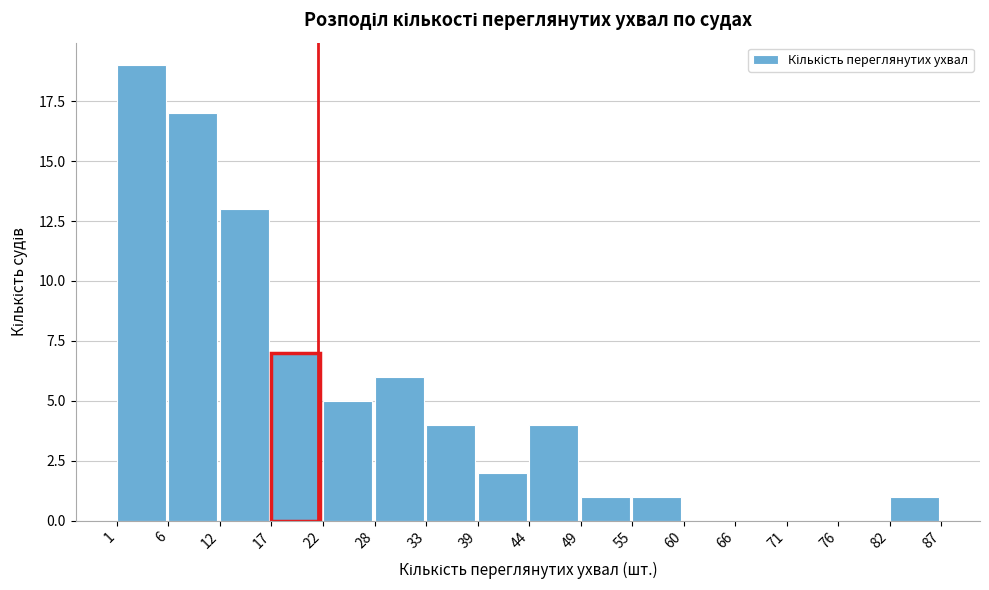

Over which range of the x-axis is the bar tallest?

1 to 6